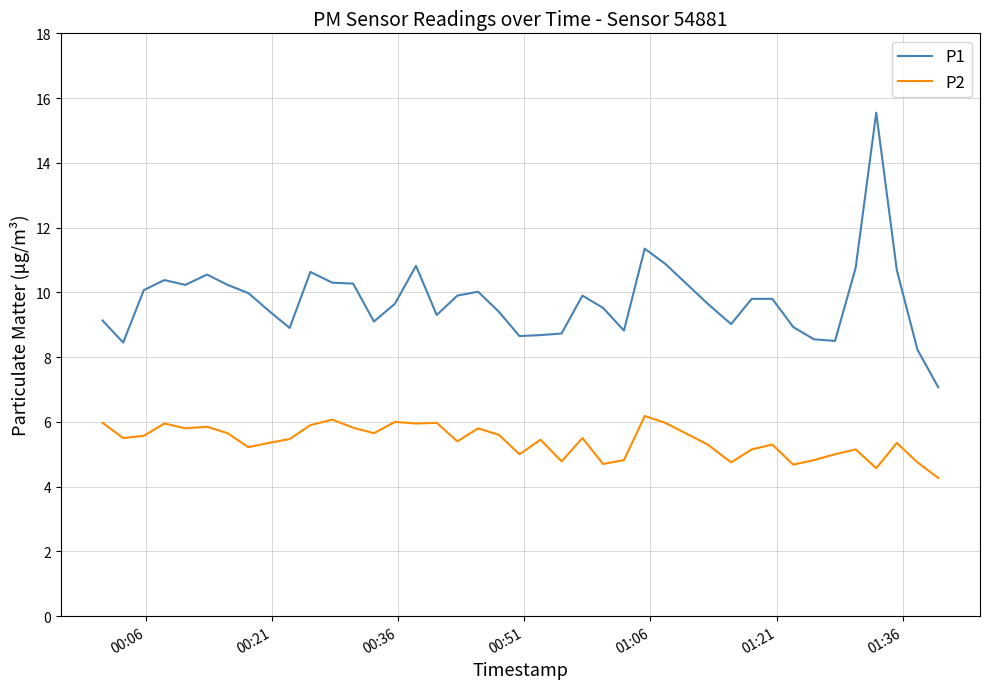

How many lines are shown in the chart?

2